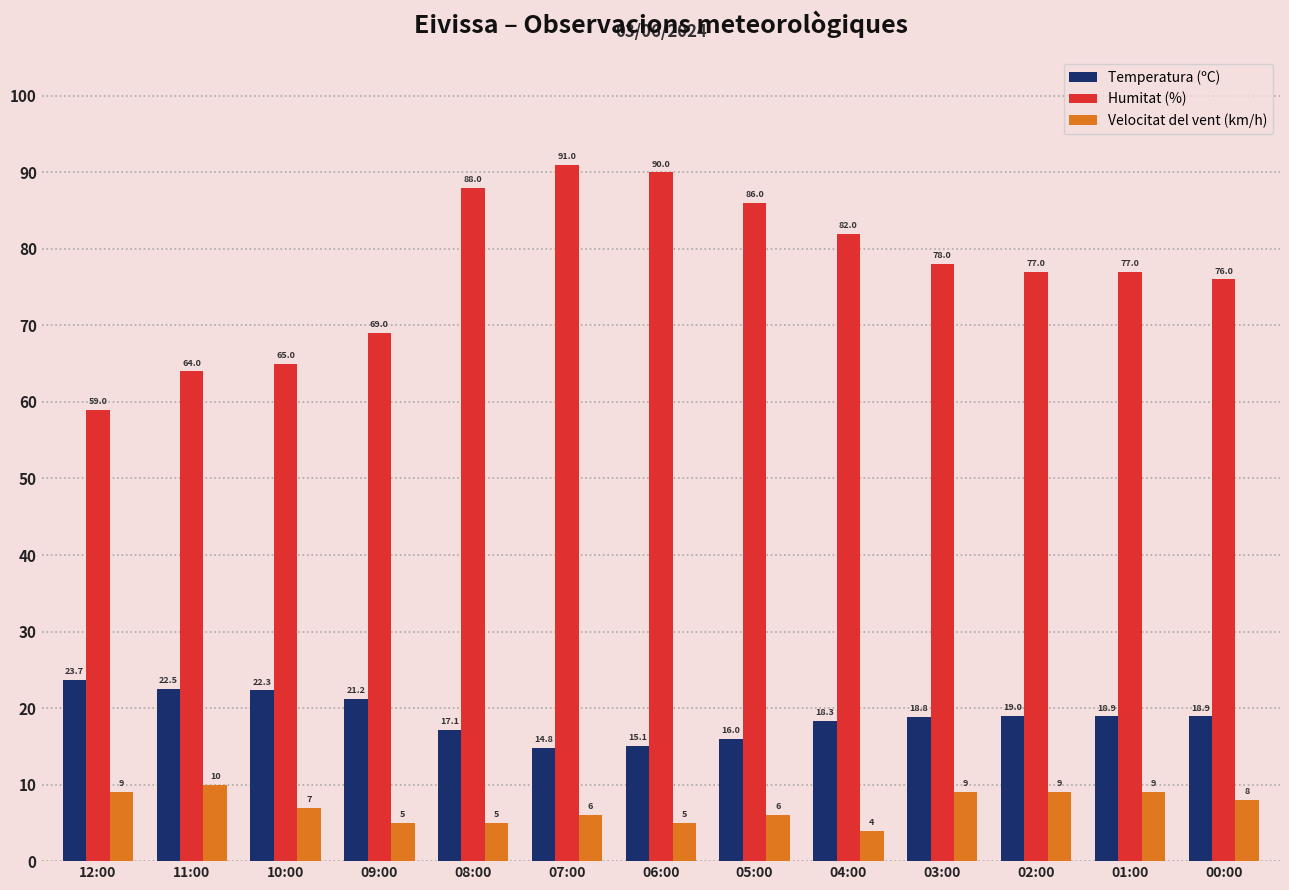

Rank the series by their maximum value, from highest to lowest.

Humitat (%), Temperatura (ºC), Velocitat del vent (km/h)